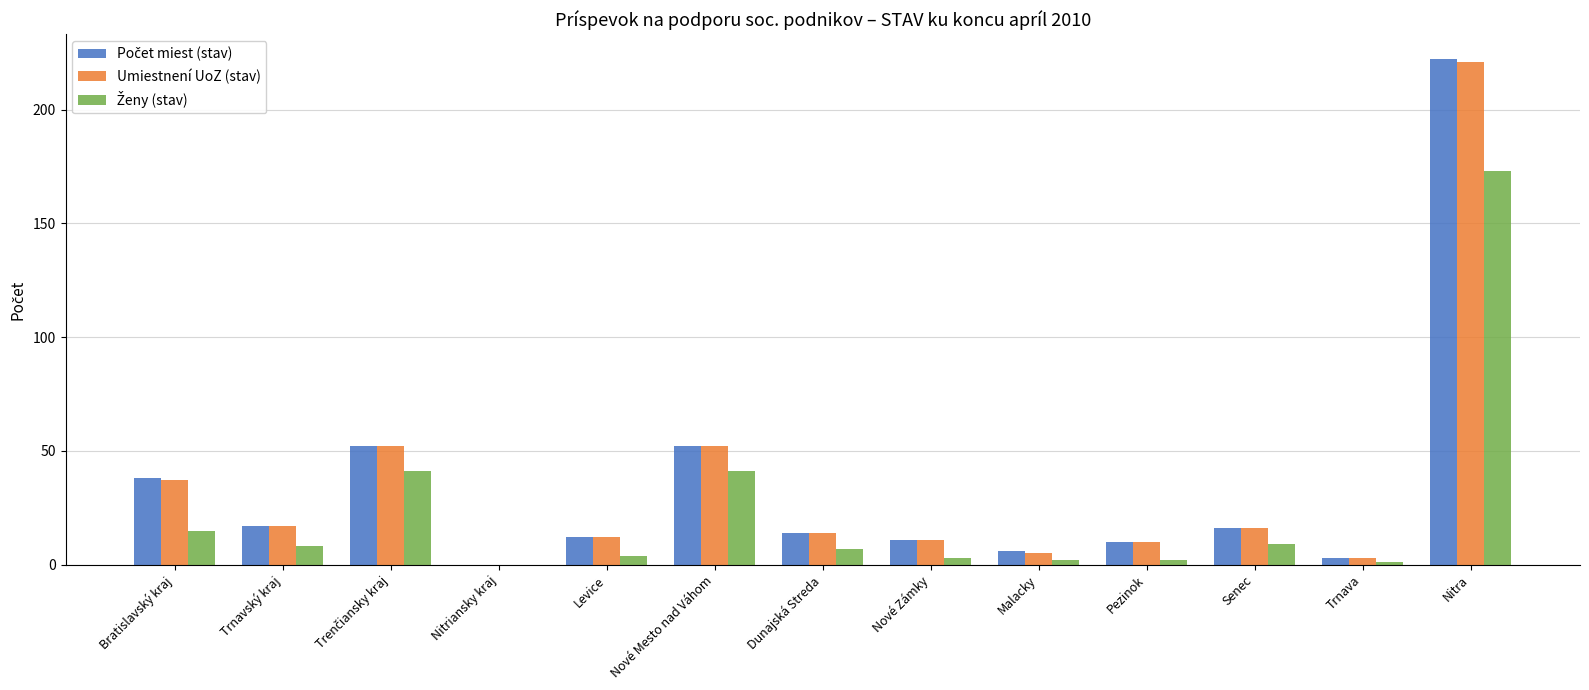

True or false: Umiestnení UoZ (stav) has a value of 12 at Levice.

True